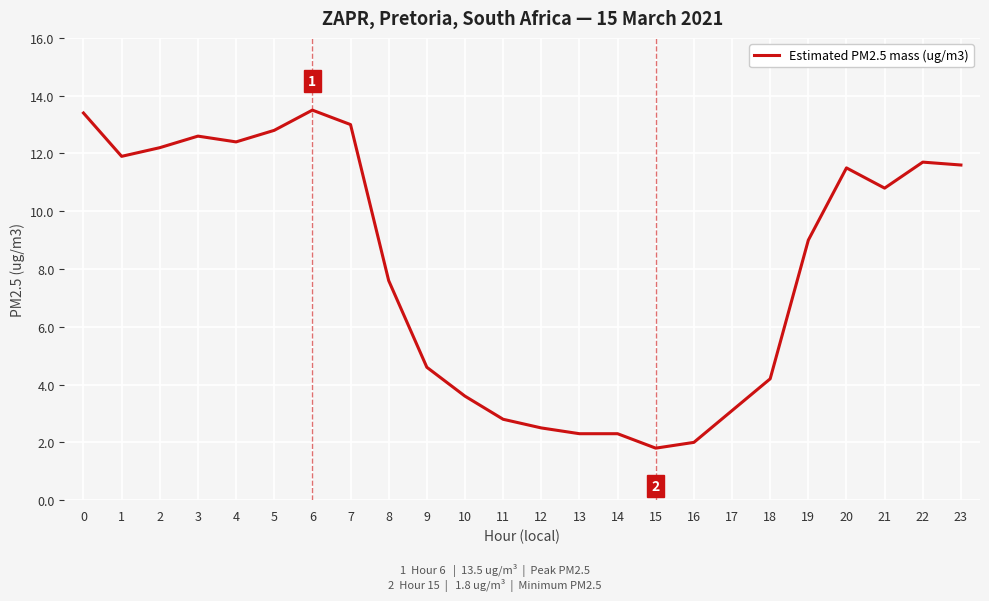

What is the ratio of the value at 12 to the value at 18?

0.6